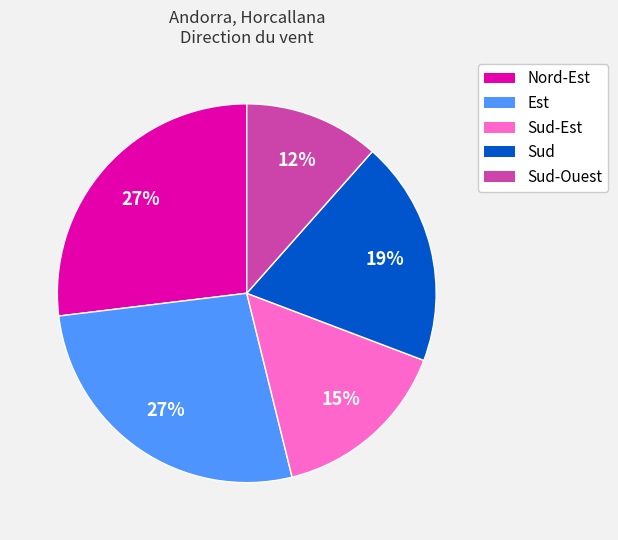

Does any single category account for the majority?

No